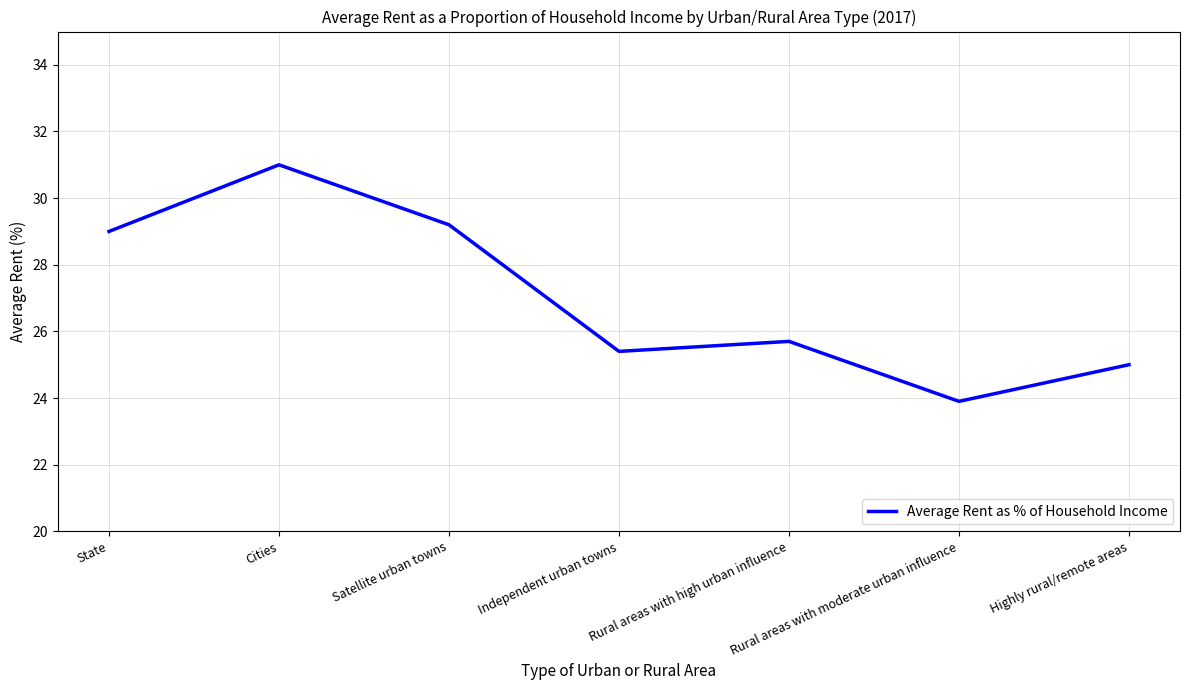

At which label does the data first exceed 25?

State